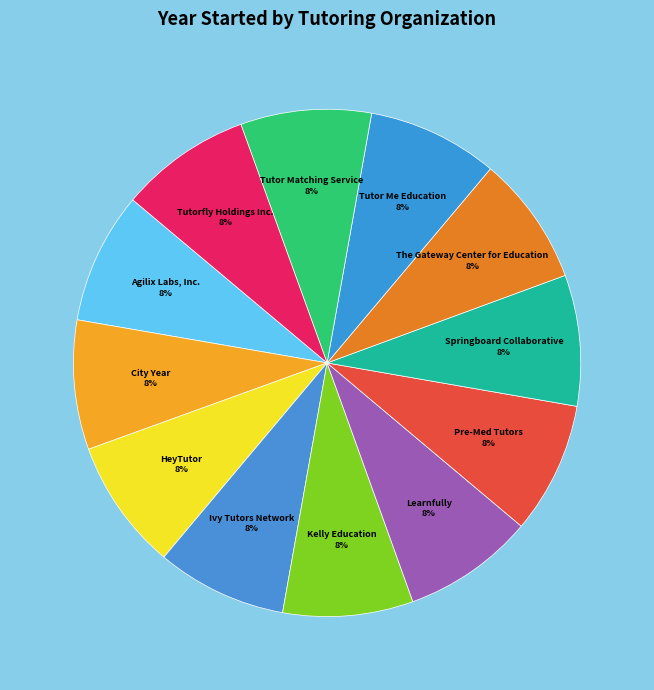

The Tutor Matching Service slice represents 22% of the pie. True or false?

False